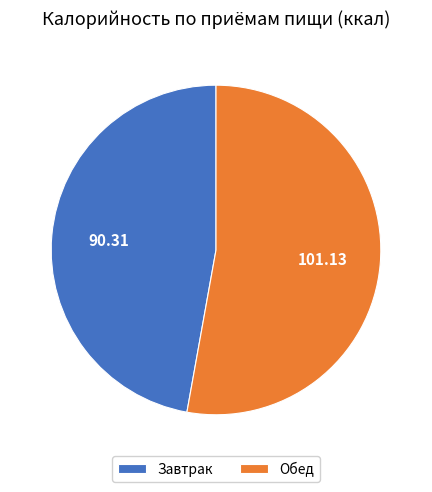

Between Обед and Завтрак, which is larger?

Обед